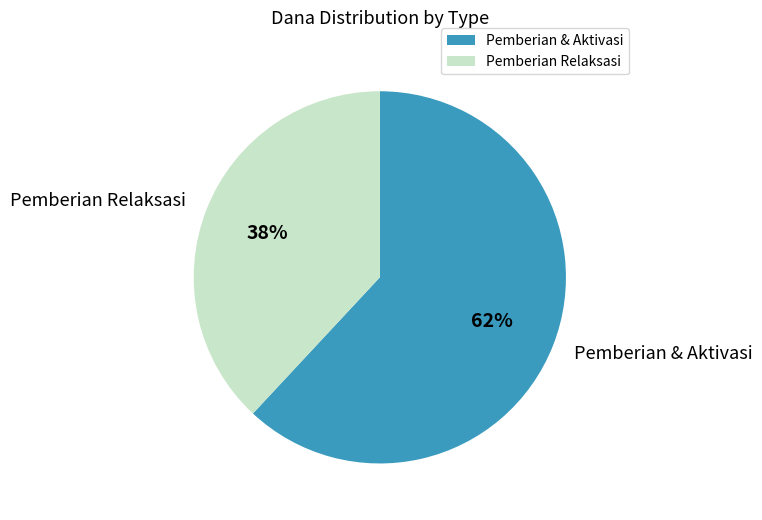

The Pemberian & Aktivasi slice represents 48% of the pie. True or false?

False